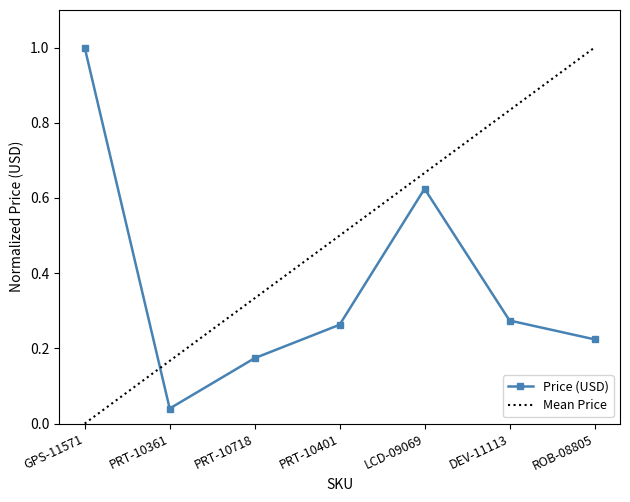

What value does the data have at PRT-10718?

0.2